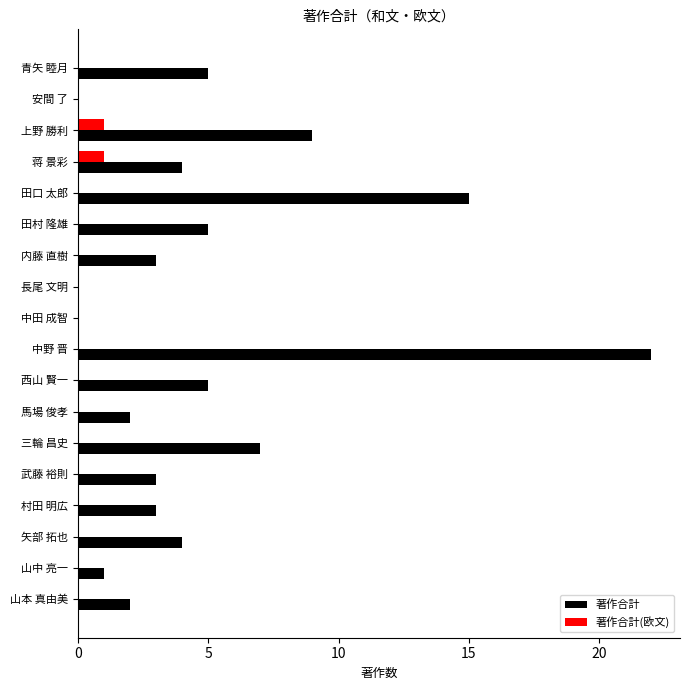

The 著作合計 series shows 3 at 武藤 裕則. True or false?

True